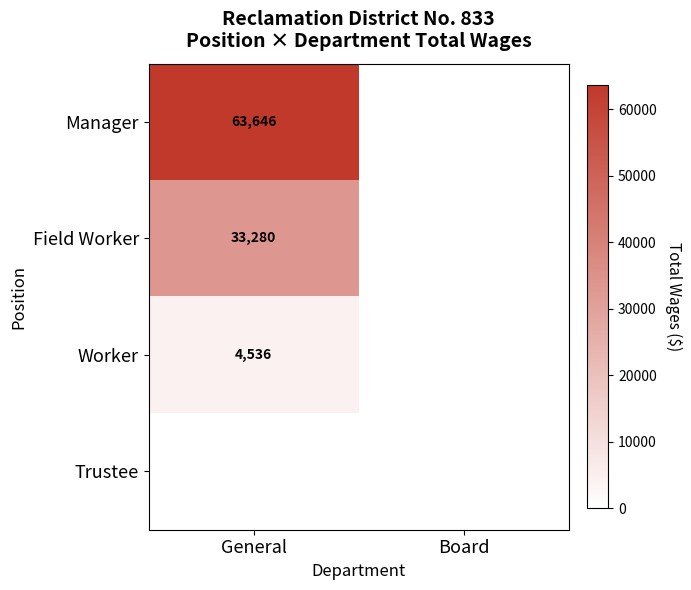

The Field Worker series shows 22376 at General. True or false?

False